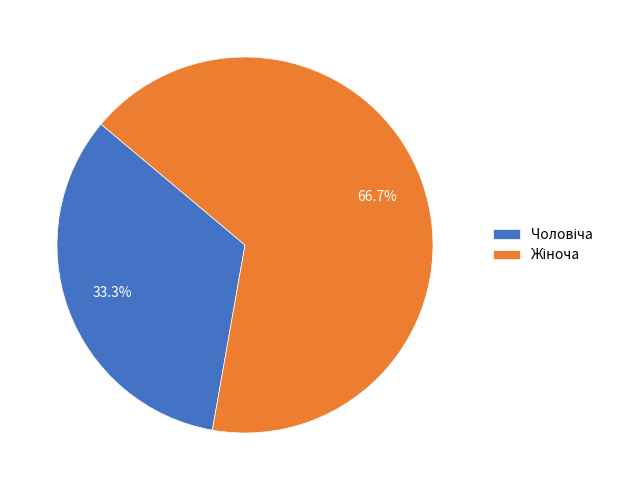

Does any single category account for the majority?

Yes